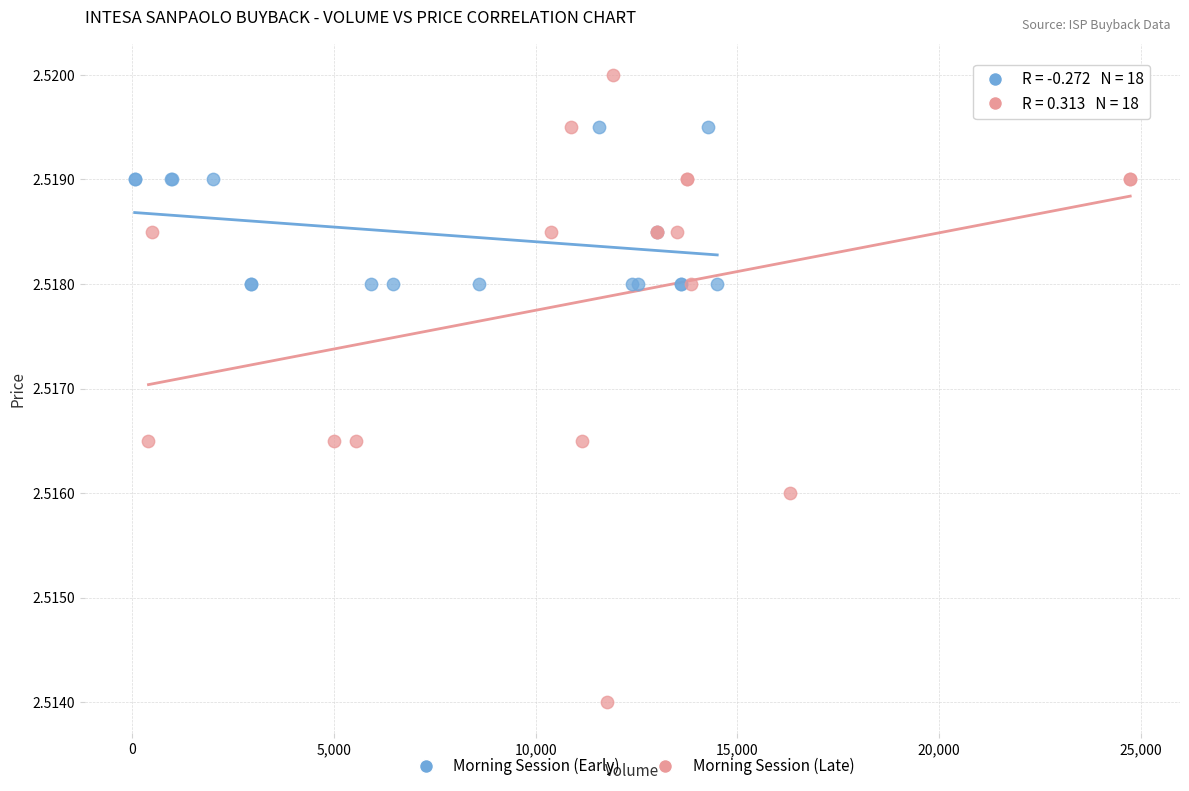

Which series has the widest spread of Y values?

Morning Session (Late)